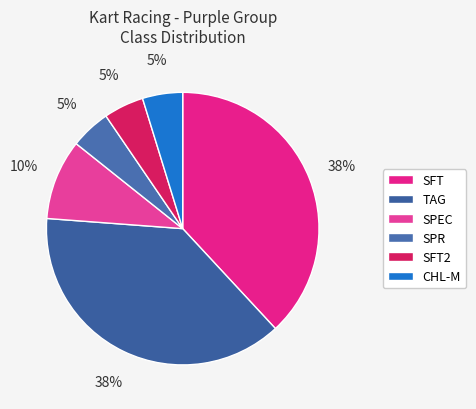

Between TAG and SPR, which is larger?

TAG